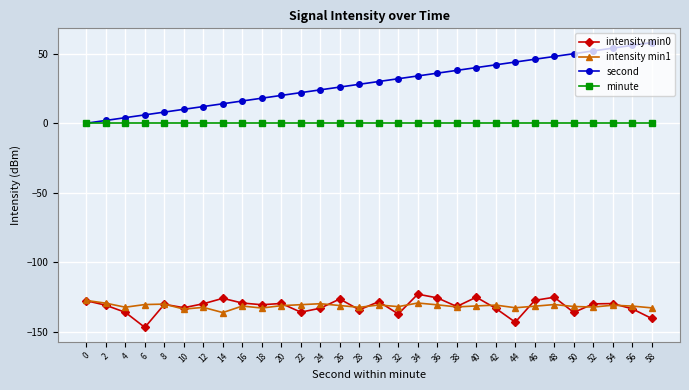

Is it true that second equals 11.0 at 26?

False